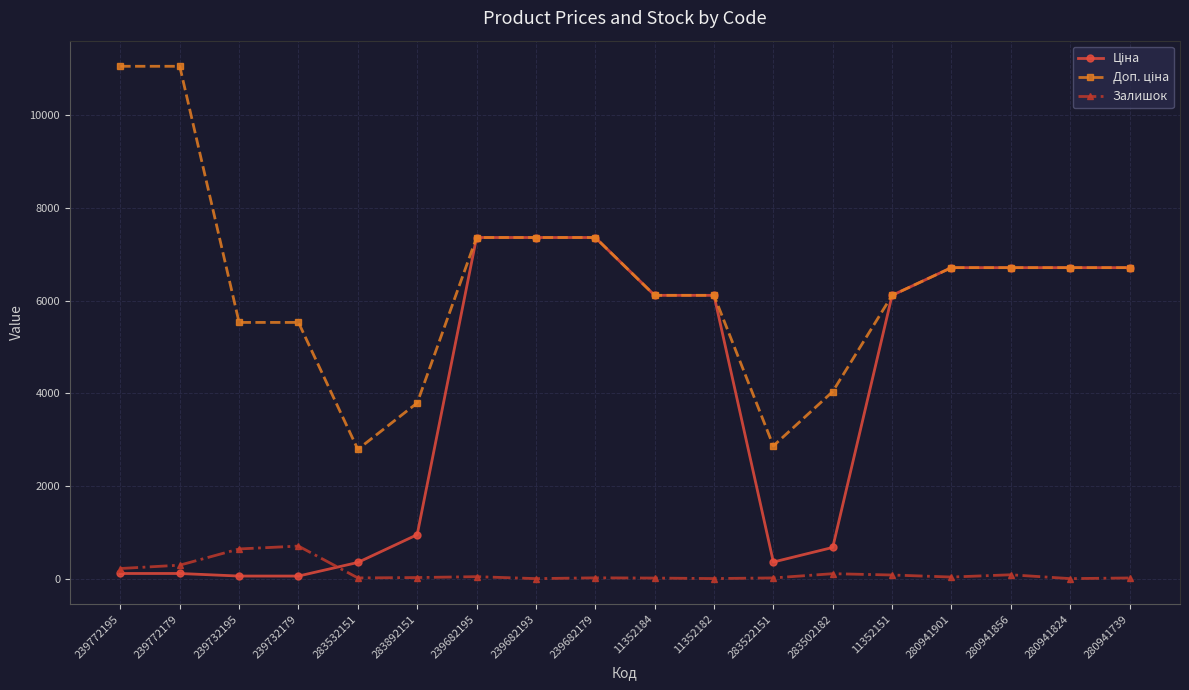

What is the total value across all series at 11352184?

12237.0